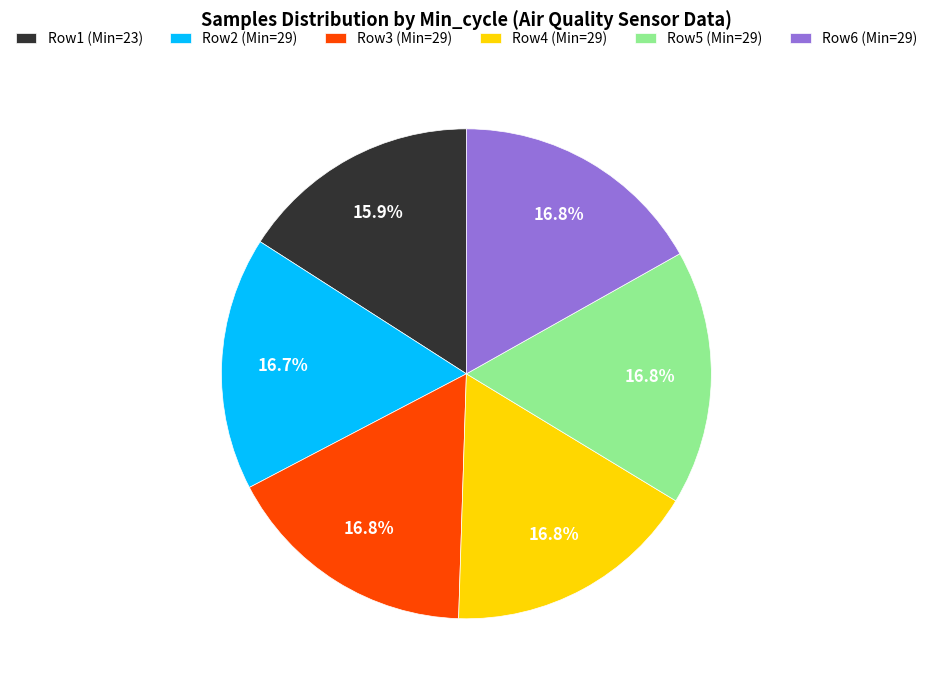

What is the ratio of the value at Row5 (Min=29) to the value at Row4 (Min=29)?

1.0